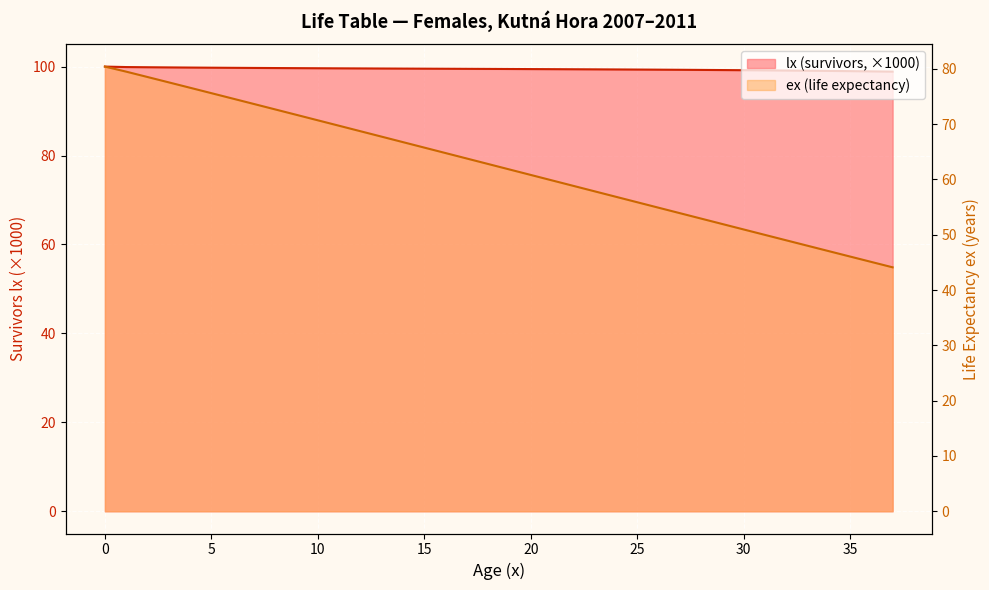

What is the average value of the ex series?

62.3